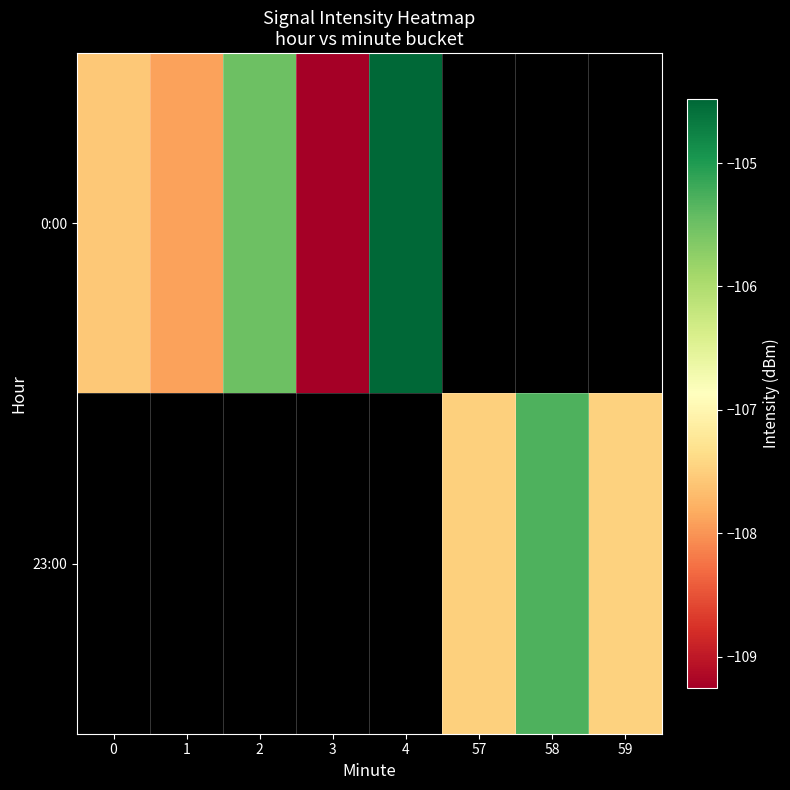

The row_1 series shows -166.5 at 58. True or false?

False